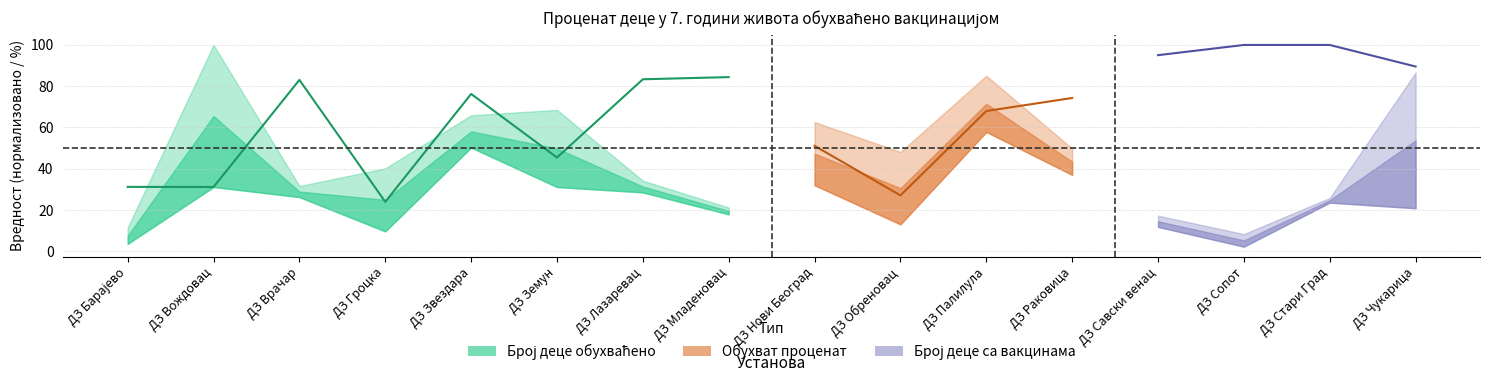

The chart shows a value of 34.0 at ДЗ Лазаревац. True or false?

False